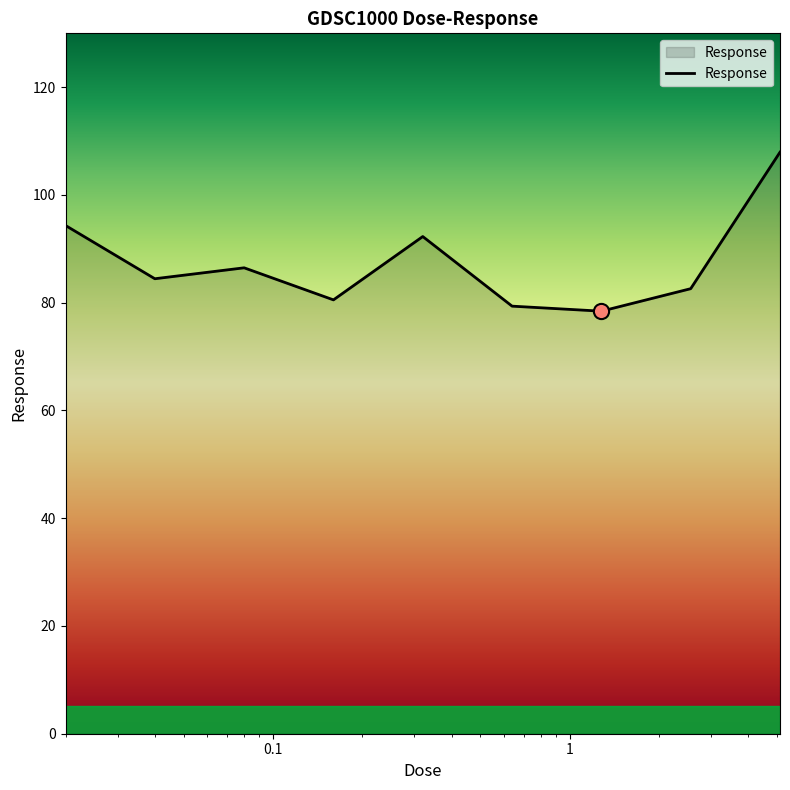

What is the maximum value shown in the chart?

107.9